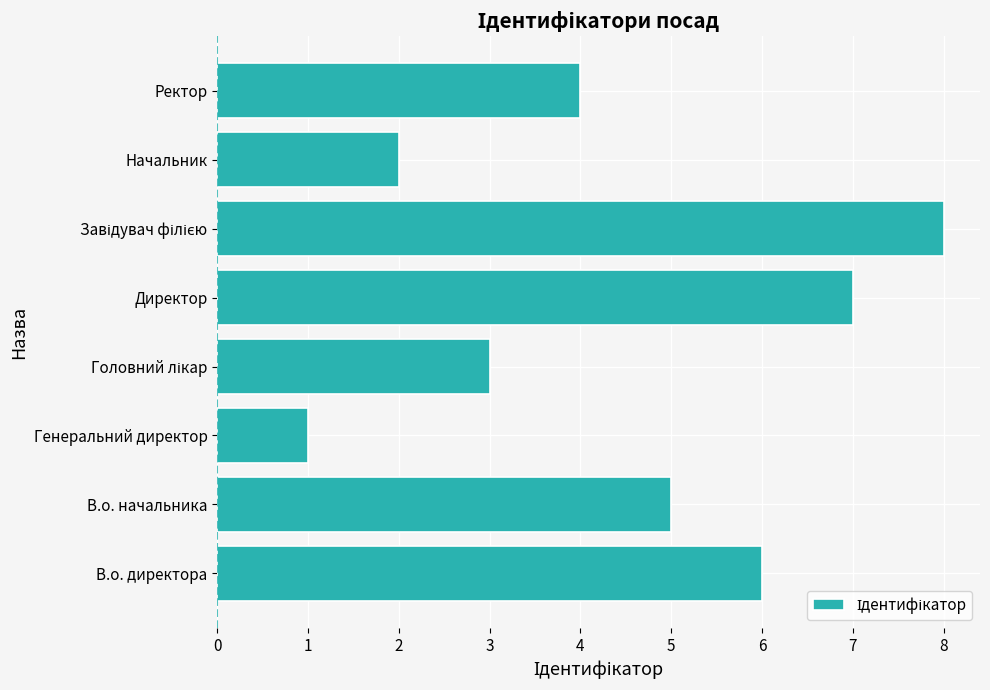

The value at Генеральний директор is 1. True or false?

True